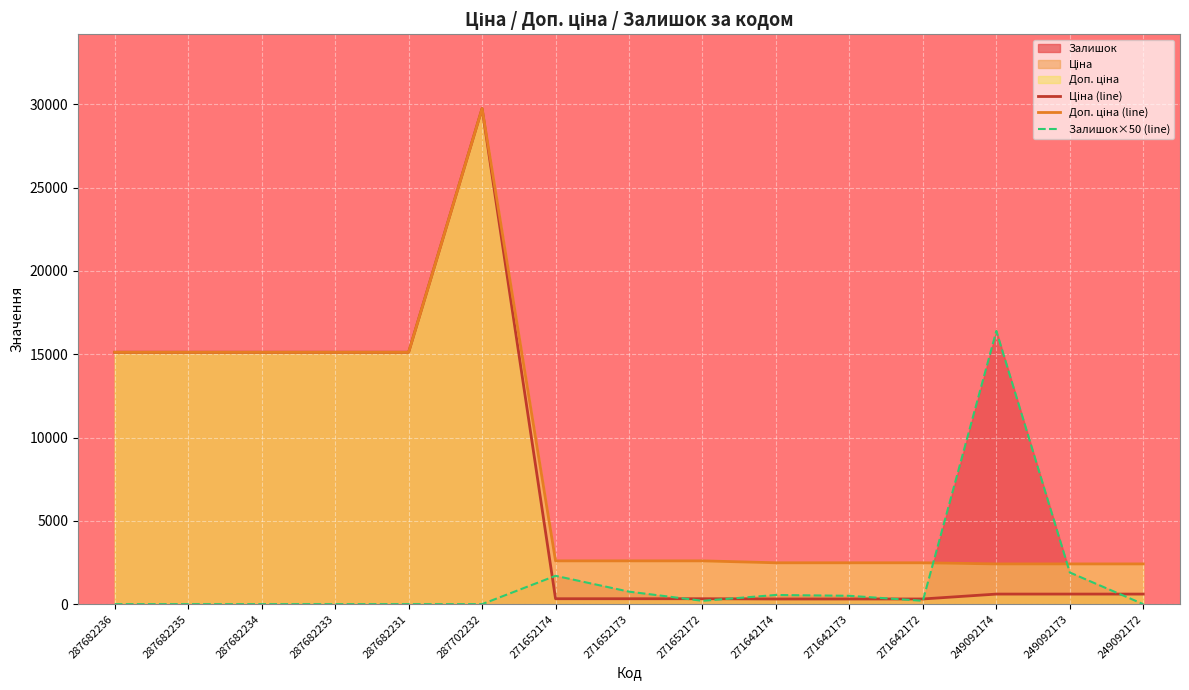

What is the total value across all series at 249092174?

19418.5